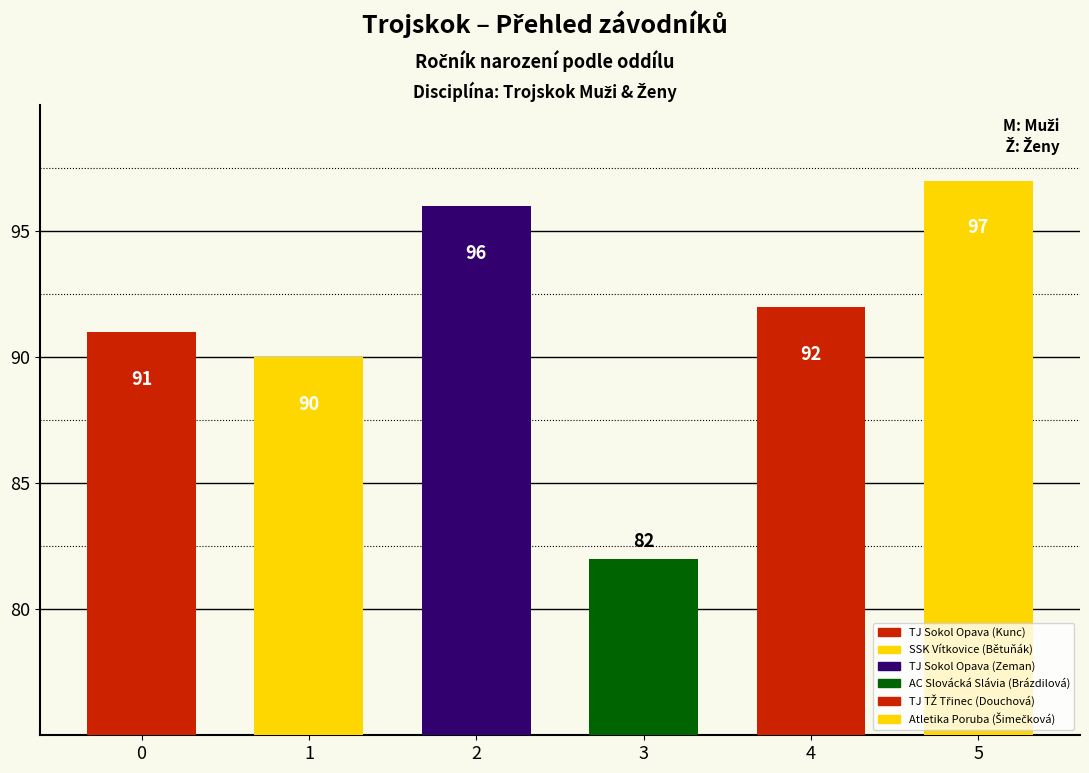

What is the ratio of the value at Atletika Poruba (Šimečková) to the value at SSK Vítkovice (Bětuňák)?

1.1